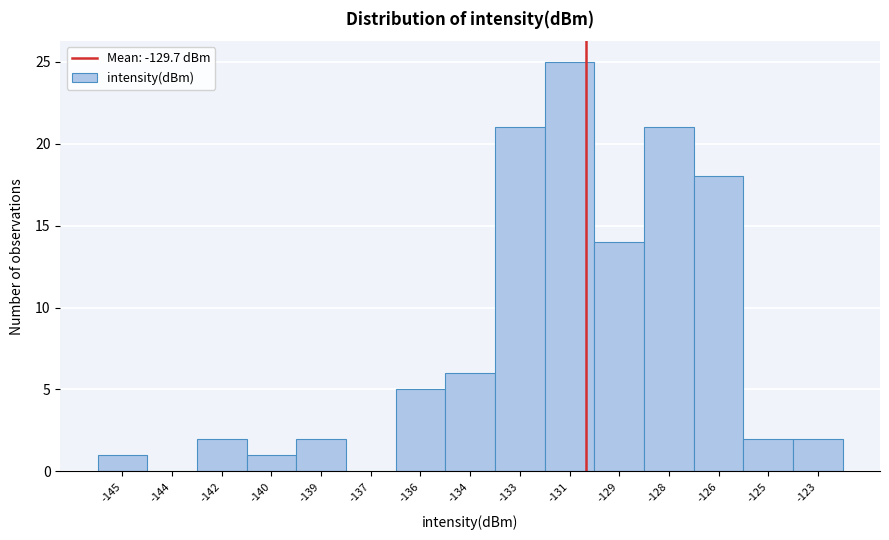

Reading right to left, transcribe all the data shown in this chart.

-123=2	-125=2	-126=18	-128=21	-129=14	-131=25	-133=21	-134=6	-136=5	-137=0	-139=2	-140=1	-142=2	-144=0	-145=1